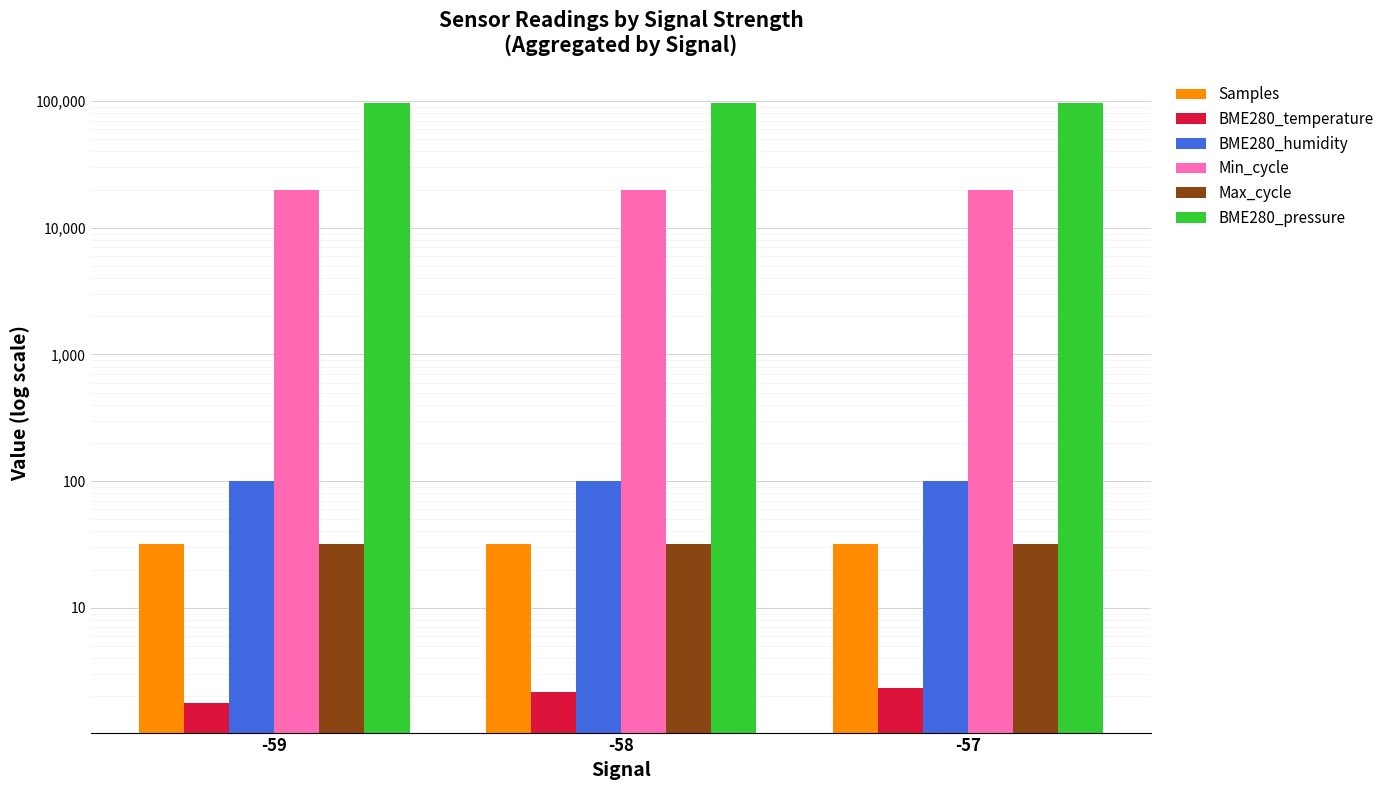

What is the difference between the Min_cycle values at -57 and -59?

3.1